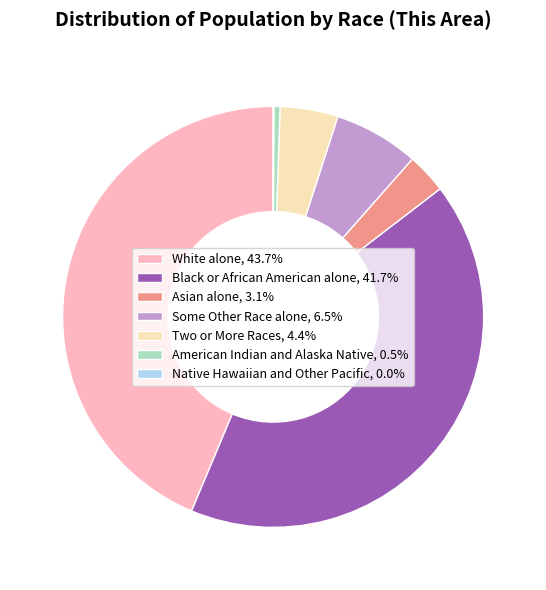

Is there a majority slice in this chart?

No